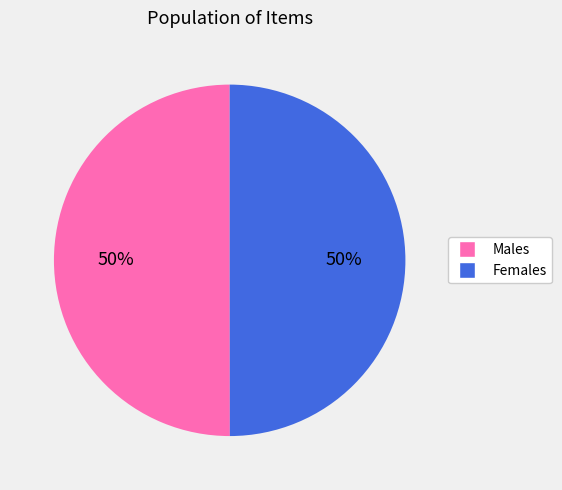

To the nearest percent, what is the average slice percentage?

50%